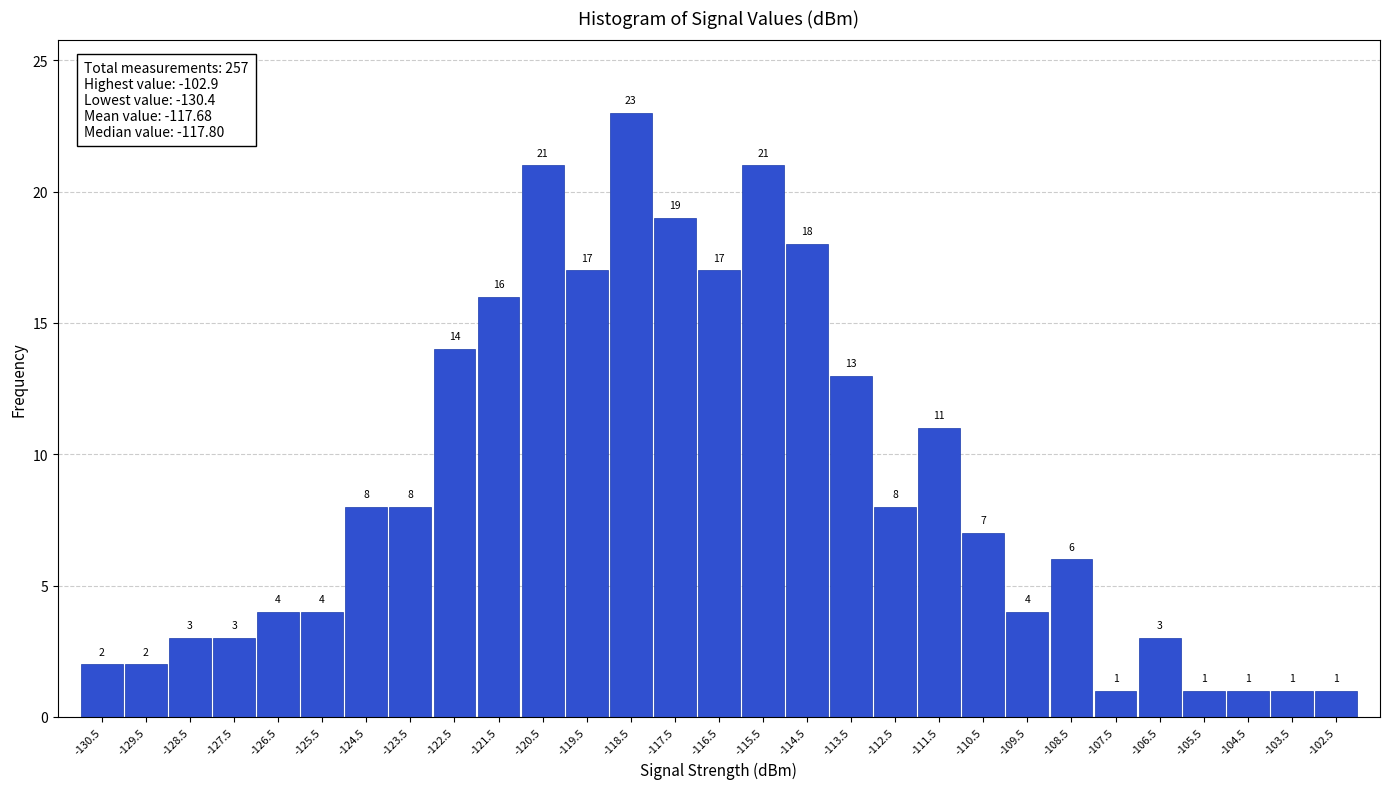

Reading left to right, transcribe this chart: for each bar, give the range it covers on the x-axis and its height.

-131 to -130: 2
-130 to -129: 2
-129 to -128: 3
-128 to -127: 3
-127 to -126: 4
-126 to -125: 4
-125 to -124: 8
-124 to -123: 8
-123 to -122: 14
-122 to -121: 16
-121 to -120: 21
-120 to -119: 17
-119 to -118: 23
-118 to -117: 19
-117 to -116: 17
-116 to -115: 21
-115 to -114: 18
-114 to -113: 13
-113 to -112: 8
-112 to -111: 11
-111 to -110: 7
-110 to -109: 4
-109 to -108: 6
-108 to -107: 1
-107 to -106: 3
-106 to -105: 1
-105 to -104: 1
-104 to -103: 1
-103 to -102: 1